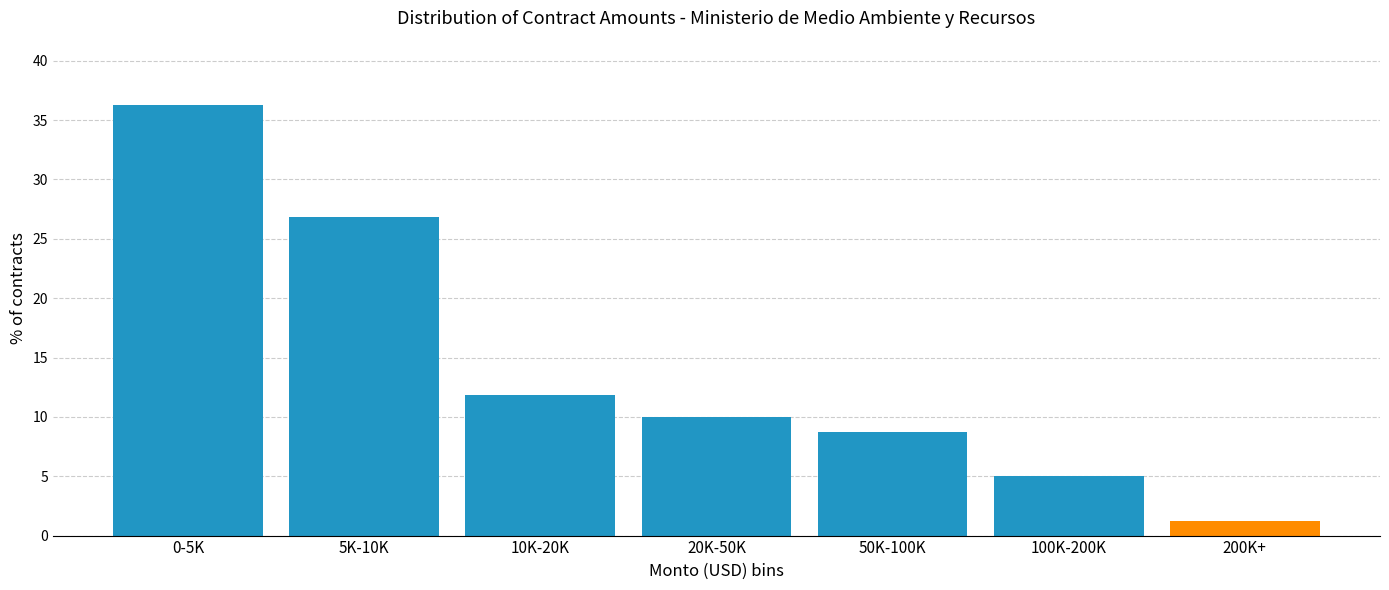

At which category does the chart reach its peak across all series?

0-5K